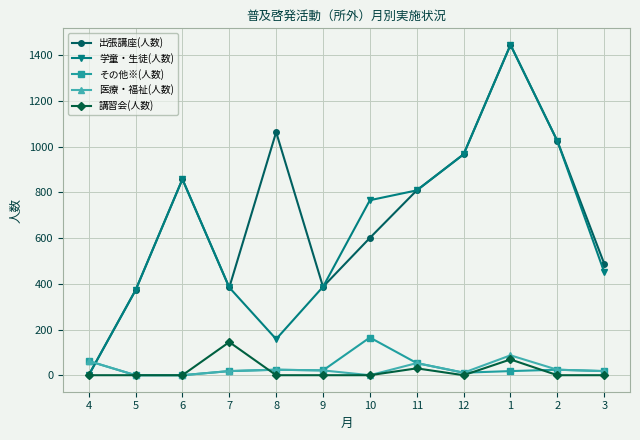

Is it true that 講習会(人数) equals 79 at 5?

False